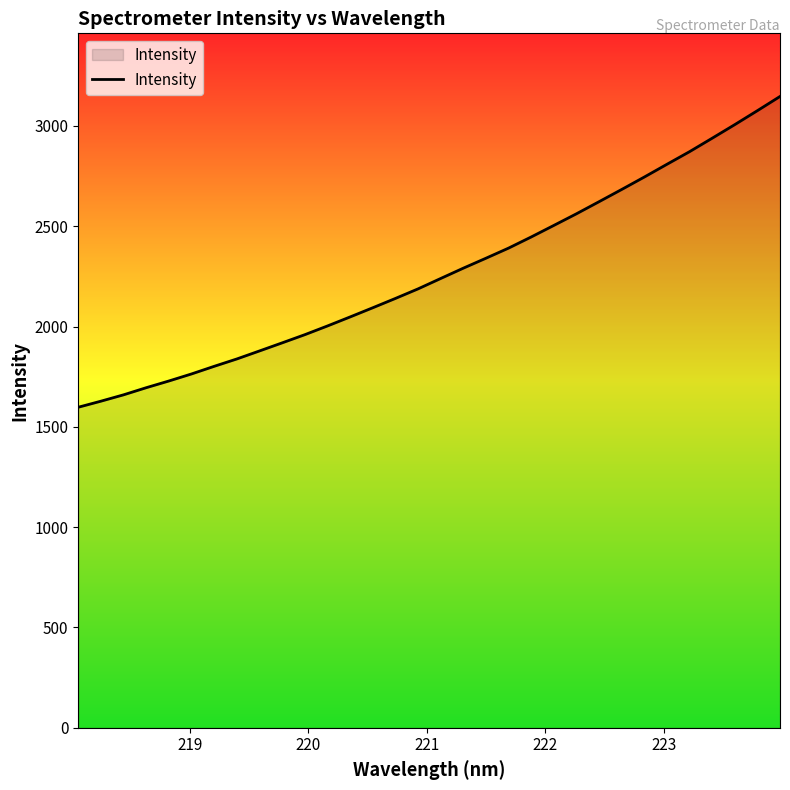

What is the smallest value displayed?

1597.6